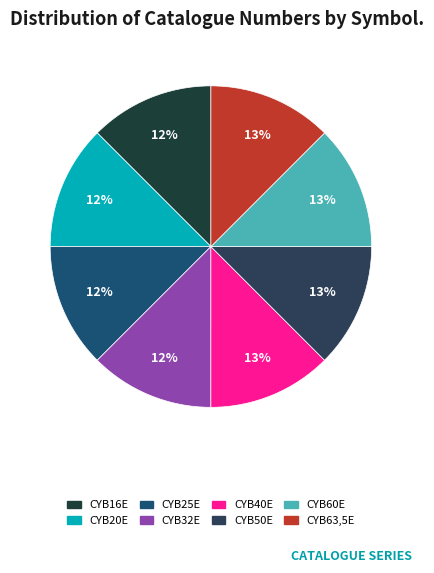

How many segments does this pie chart have?

8